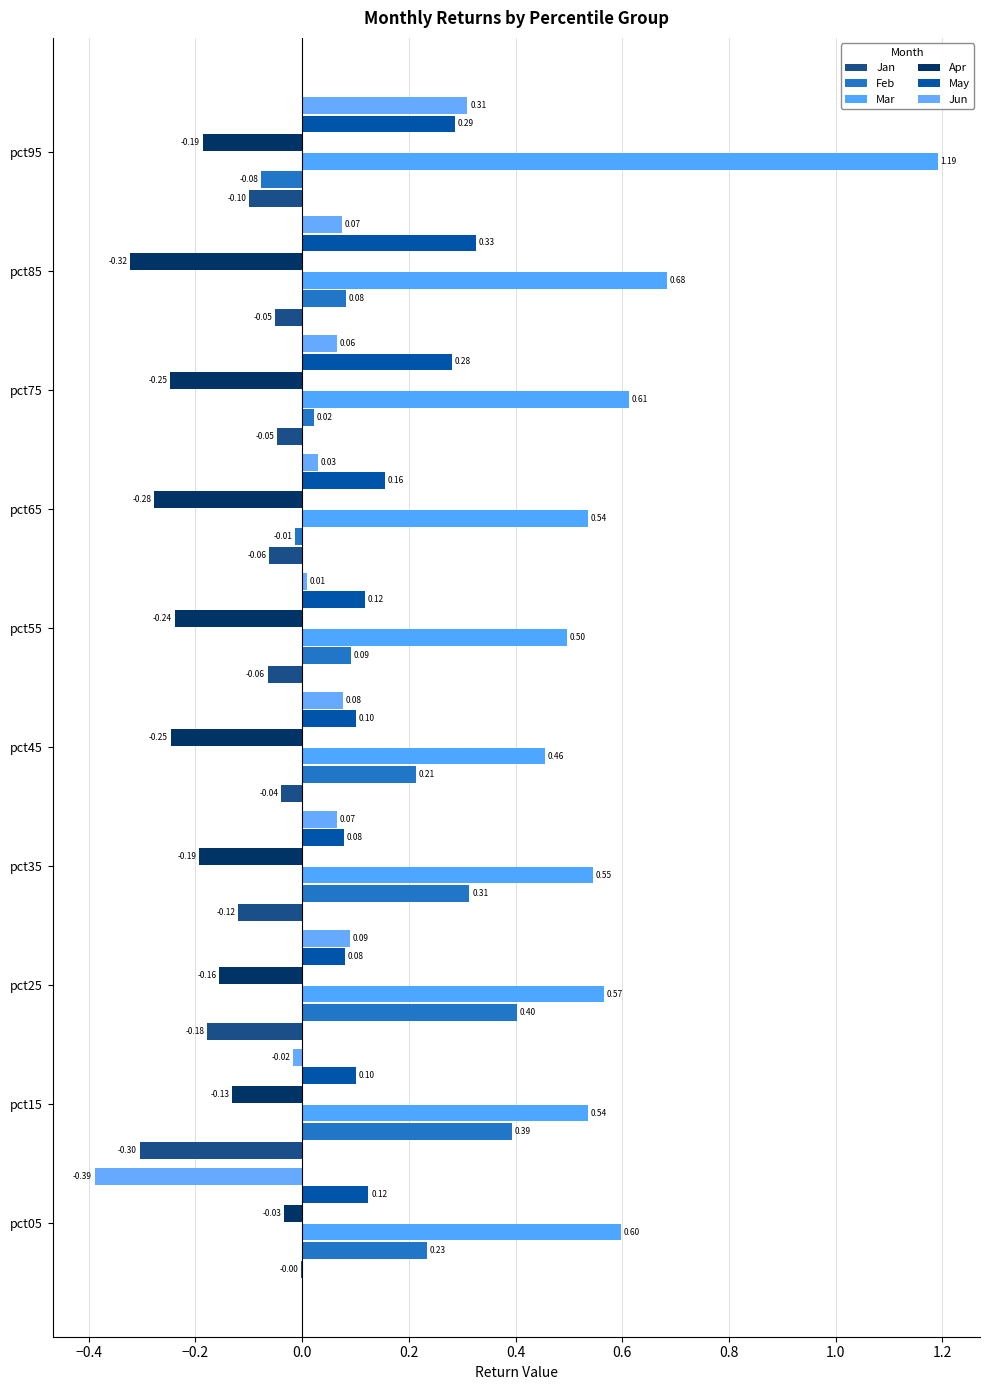

How many categories are shown in the chart?

10